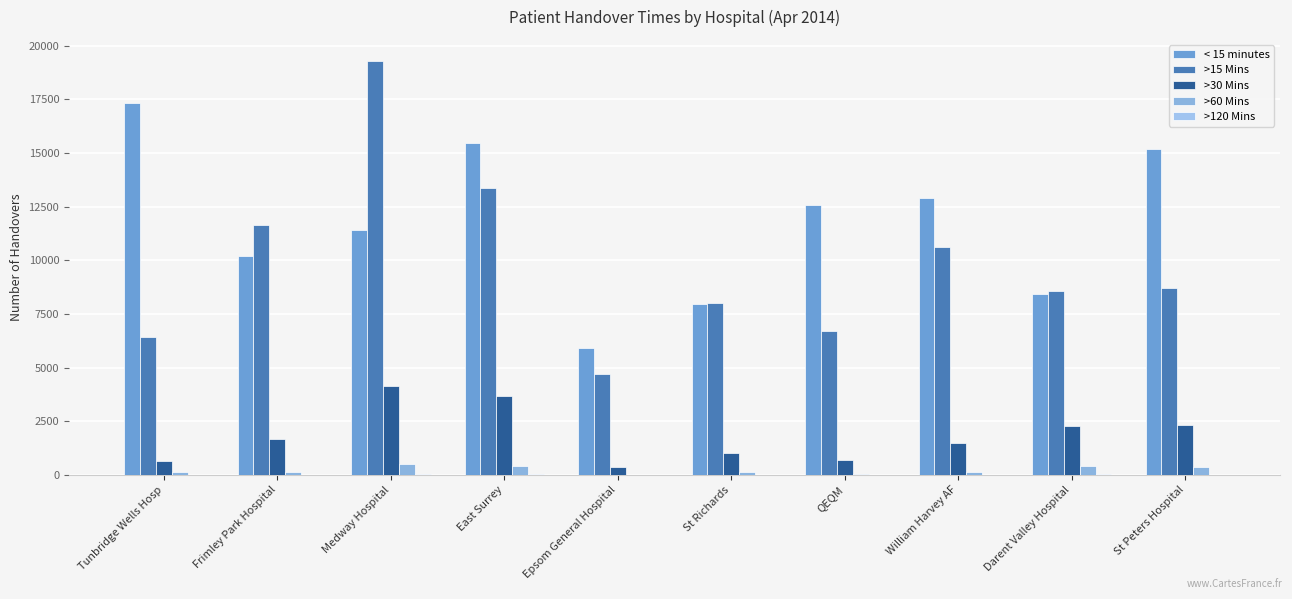

At how many categories does at least one series exceed 12176?

6